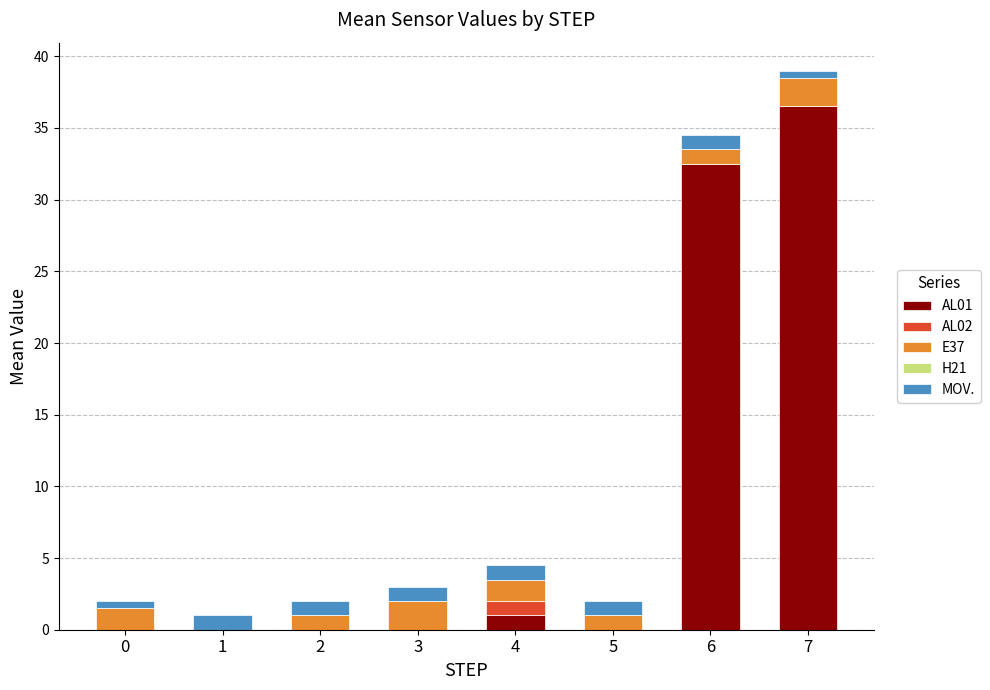

Does the chart contain stacked bars?

Yes